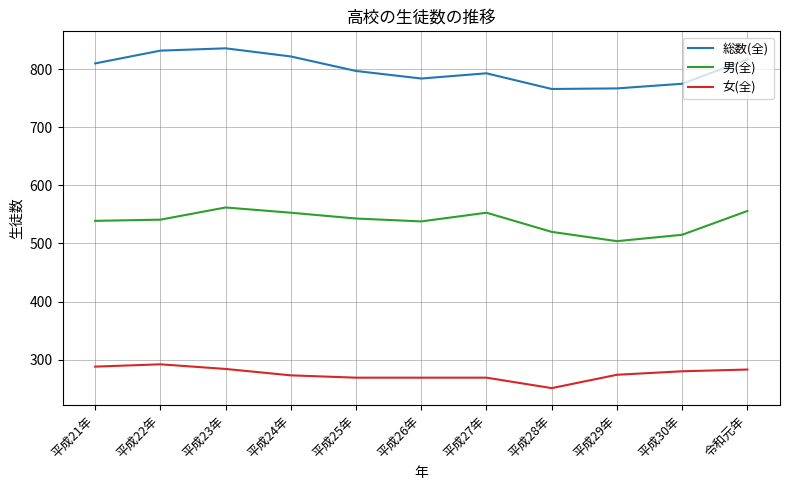

Count the number of data series in this chart.

3